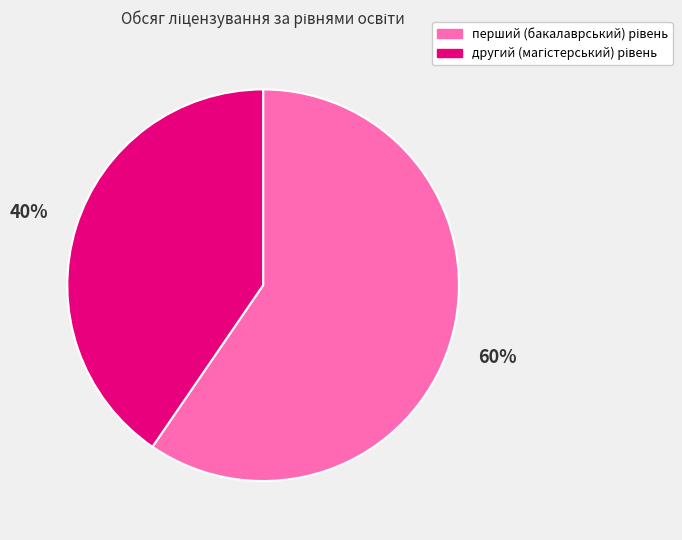

To the nearest percent, what is the average slice percentage?

50%